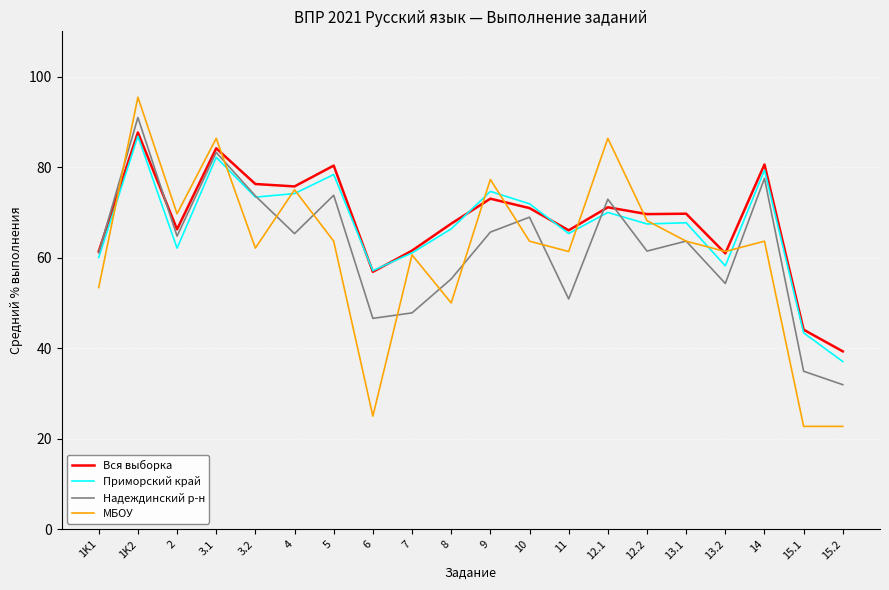

Between 10 and 15.1, which series saw the biggest shift?

МБОУ